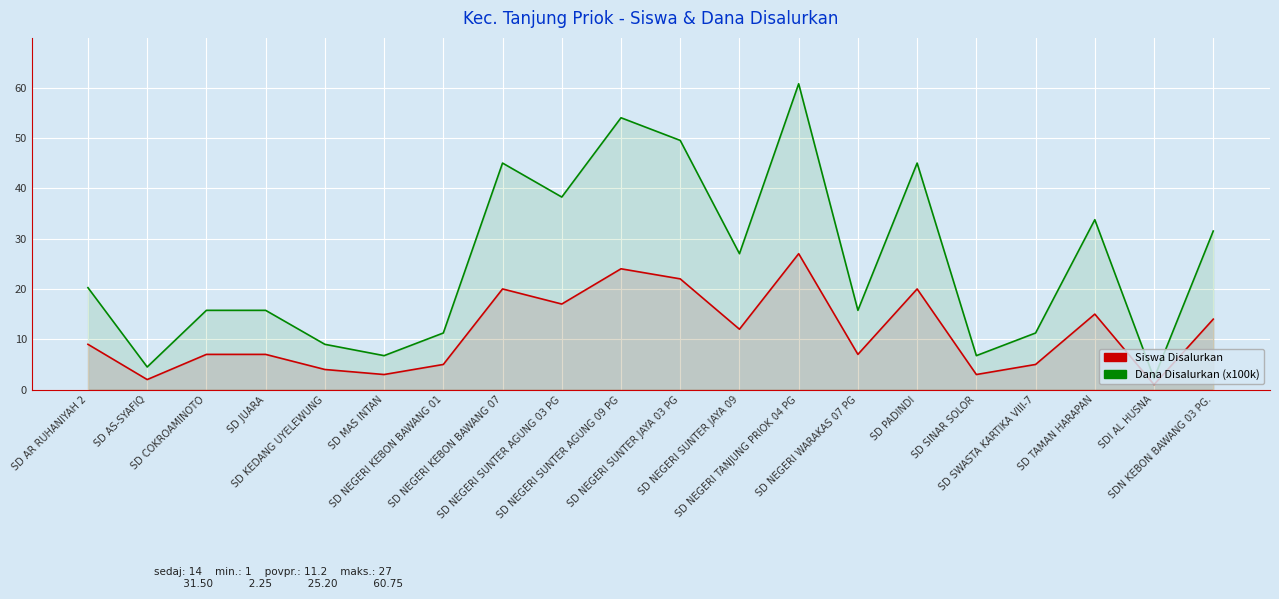

Reading left to right, extract all data points from this chart.

Siswa Disalurkan: SD AR RUHANIYAH 2=9.0	SD AS-SYAFIQ=2.0	SD COKROAMINOTO=7.0	SD JUARA=7.0	SD KEDANG UYELEWUNG=4.0	SD MAS INTAN=3.0	SD NEGERI KEBON BAWANG 01=5.0	SD NEGERI KEBON BAWANG 07=20.0	SD NEGERI SUNTER AGUNG 03 PG=17.0	SD NEGERI SUNTER AGUNG 09 PG=24.0	SD NEGERI SUNTER JAYA 03 PG=22.0	SD NEGERI SUNTER JAYA 09=12.0	SD NEGERI TANJUNG PRIOK 04 PG=27.0	SD NEGERI WARAKAS 07 PG=7.0	SD PADINDI=20.0	SD SINAR SOLOR=3.0	SD SWASTA KARTIKA VIII-7=5.0	SD TAMAN HARAPAN=15.0	SDI AL HUSNA=1.0	SDN KEBON BAWANG 03 PG.=14.0
Dana Disalurkan (x100k): SD AR RUHANIYAH 2=20.2	SD AS-SYAFIQ=4.5	SD COKROAMINOTO=15.8	SD JUARA=15.8	SD KEDANG UYELEWUNG=9.0	SD MAS INTAN=6.8	SD NEGERI KEBON BAWANG 01=11.2	SD NEGERI KEBON BAWANG 07=45.0	SD NEGERI SUNTER AGUNG 03 PG=38.2	SD NEGERI SUNTER AGUNG 09 PG=54.0	SD NEGERI SUNTER JAYA 03 PG=49.5	SD NEGERI SUNTER JAYA 09=27.0	SD NEGERI TANJUNG PRIOK 04 PG=60.8	SD NEGERI WARAKAS 07 PG=15.8	SD PADINDI=45.0	SD SINAR SOLOR=6.8	SD SWASTA KARTIKA VIII-7=11.2	SD TAMAN HARAPAN=33.8	SDI AL HUSNA=2.2	SDN KEBON BAWANG 03 PG.=31.5